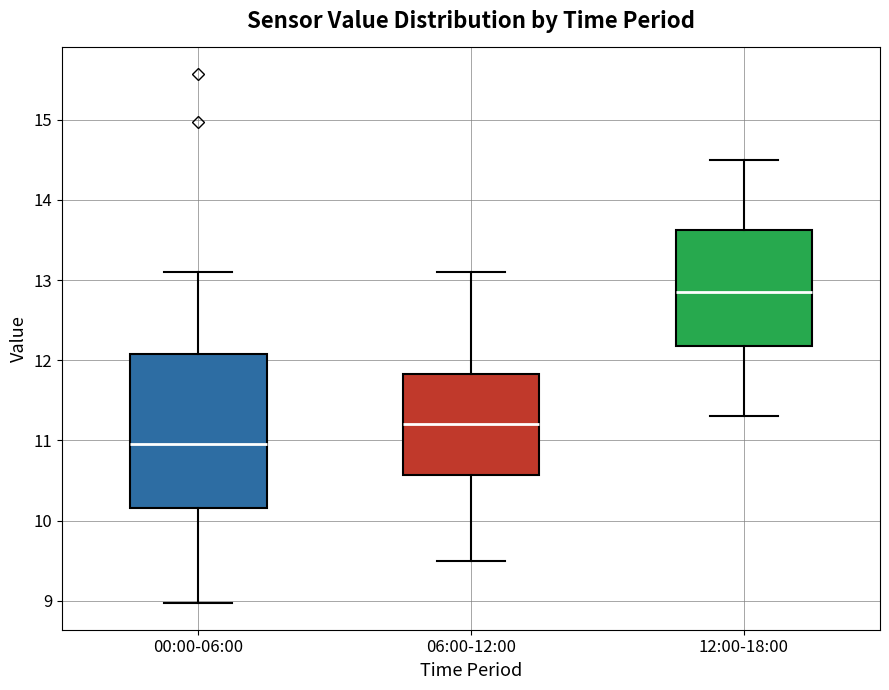

Reading left to right, read every box against the y-axis: the position of its median line, the range the box covers, and the ends of its whiskers. The values are not printed on the chart, so give them approximately, as read against the axis.

00:00-06:00: median 11.0, box 10.2 to 12.1, whiskers 9.0 to 13.1
06:00-12:00: median 11.2, box 10.6 to 11.8, whiskers 9.5 to 13.1
12:00-18:00: median 12.9, box 12.2 to 13.6, whiskers 11.3 to 14.5